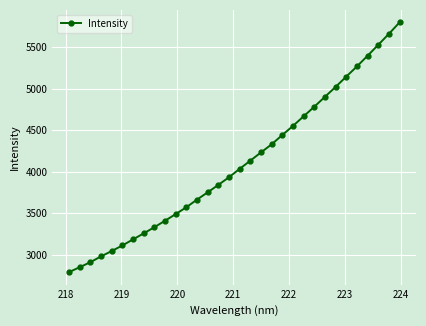

Reading left to right, list all the values displayed in this chart.

2789.1	2848.7	2908.8	2978.8	3043.5	3110.4	3183.8	3256.2	3330.7	3408.6	3488.8	3571.7	3663.1	3751.2	3840.9	3933.0	4034.1	4132.7	4231.9	4329.7	4441.8	4551.4	4667.1	4782.6	4901.9	5021.4	5145.5	5267.6	5396.7	5527.9	5660.2	5798.0